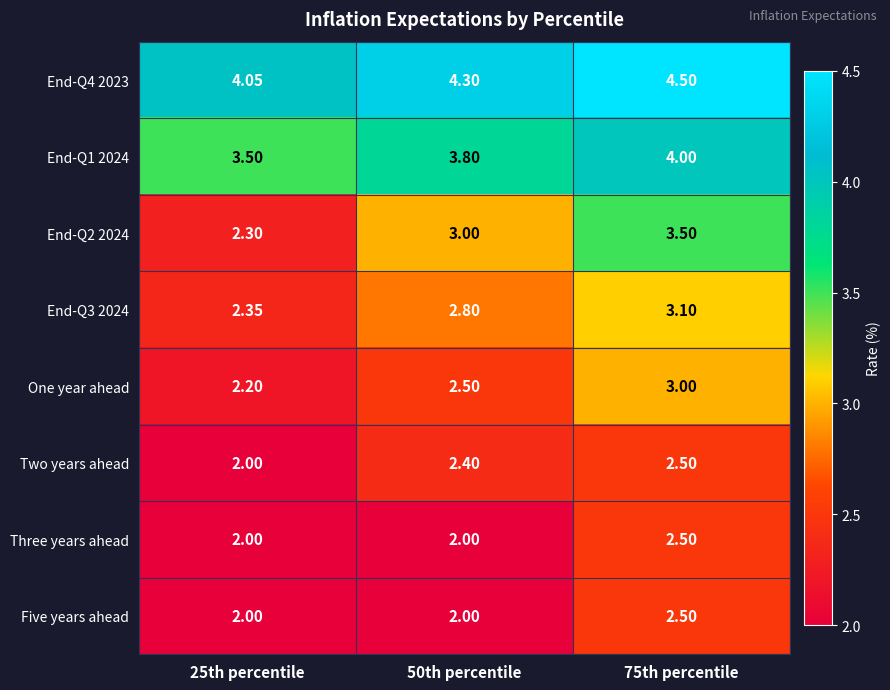

What is the total value across all series at 25th percentile?

20.4